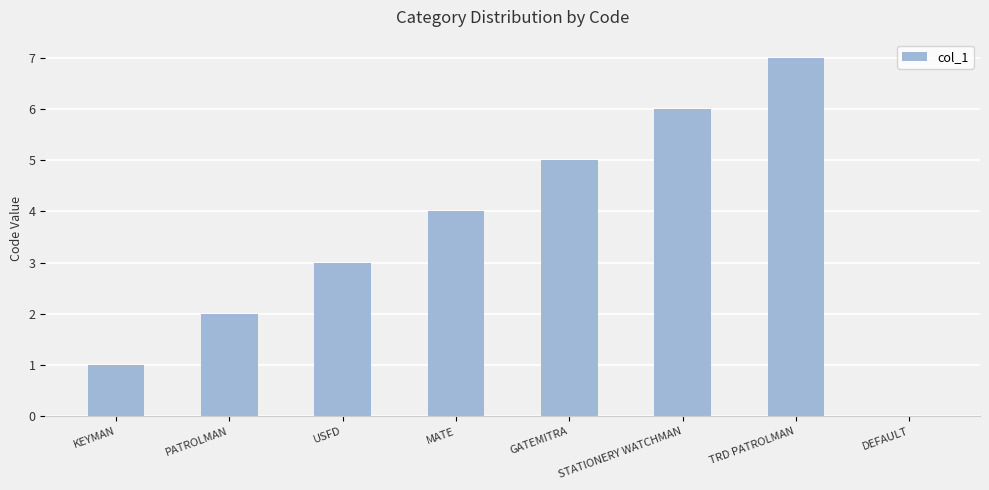

How many positive values are there?

7